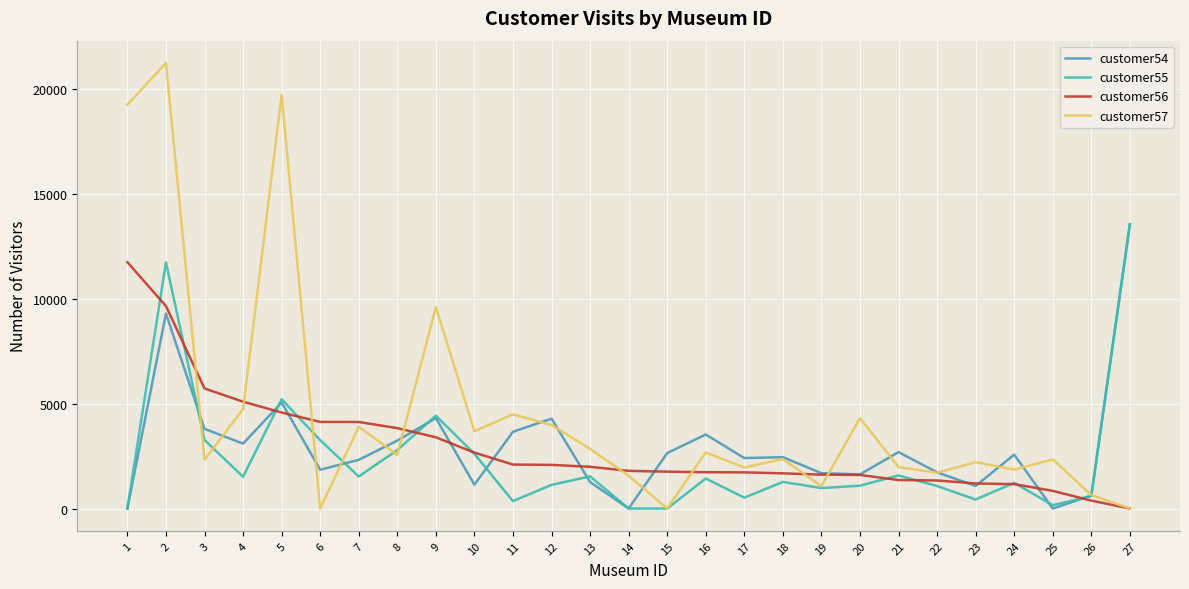

Which series changed the most between 6 and 15?

customer55